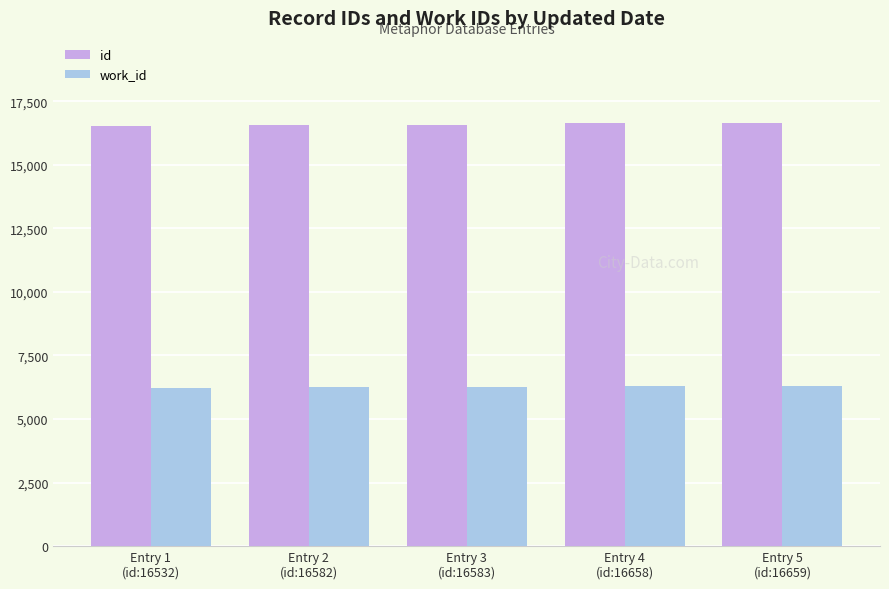

What is the label of the 2nd bar from the left?

Entry 2
(id:16582)